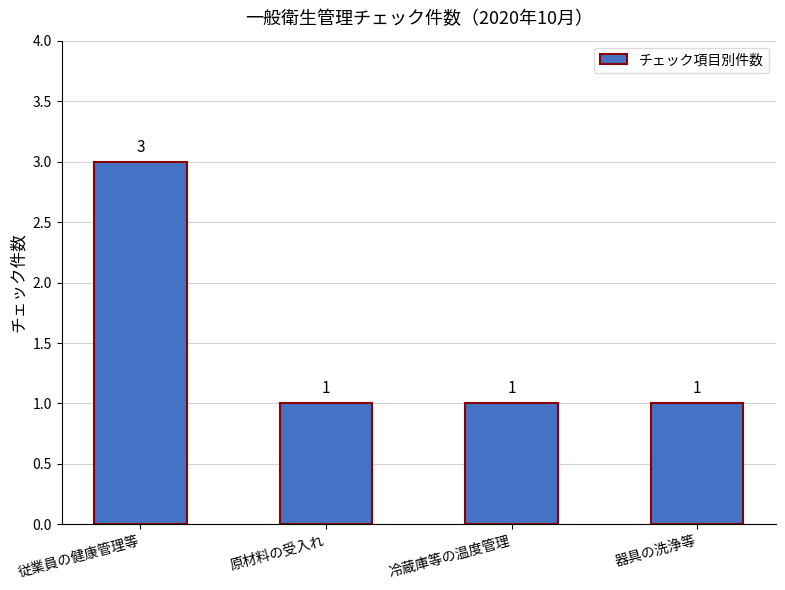

Read the value at 原材料の受入れ.

1